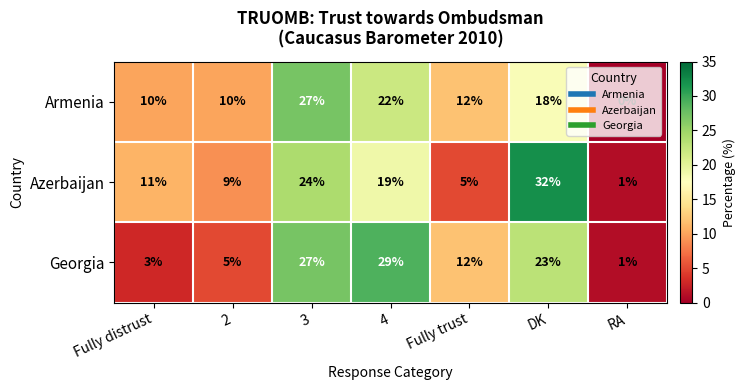

Where is Armenia nearest to the value 13?

Fully trust